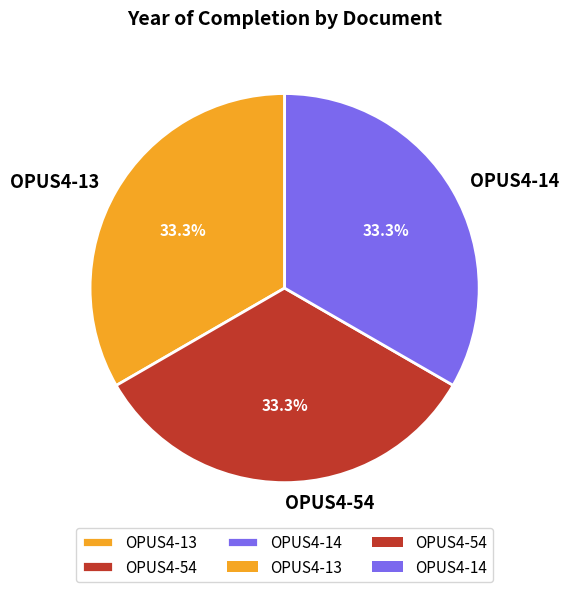

How many slices are in this pie chart?

3